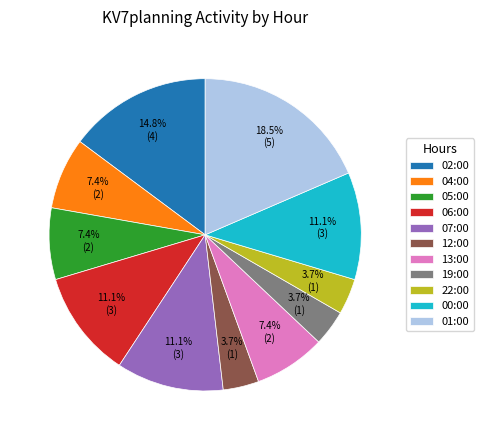

True or false: 12:00 accounts for 9% of the total.

False